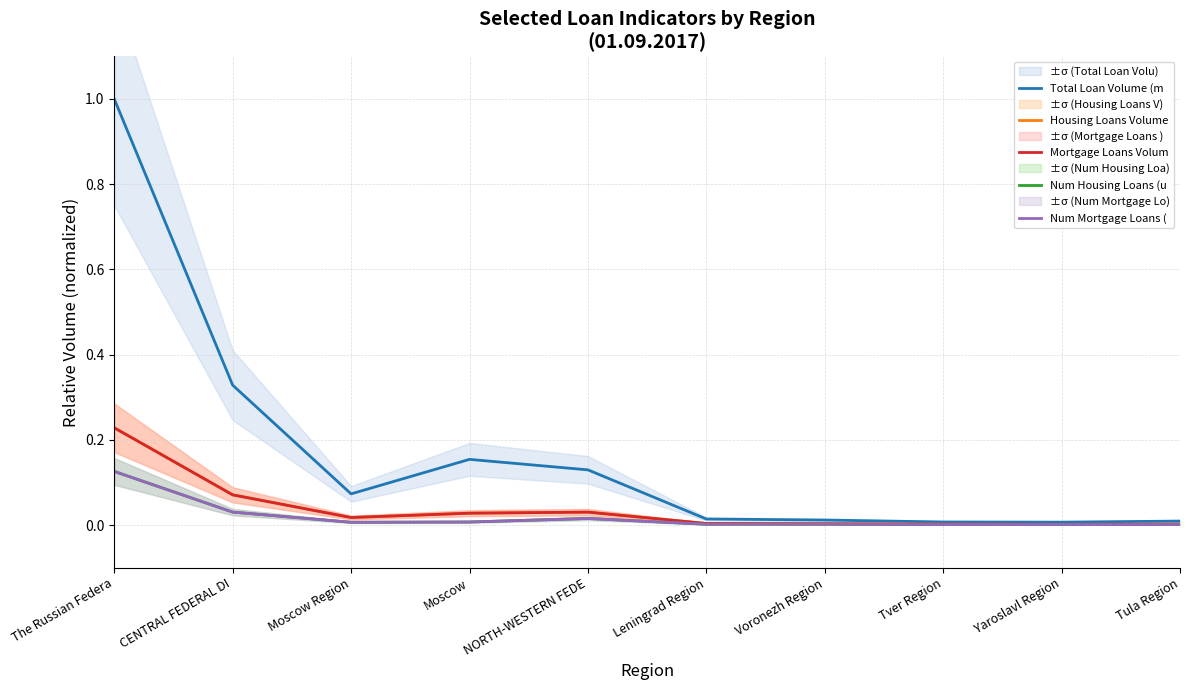

Rank the categories by Total Loan Volume (m value from highest to lowest.

The Russian Federa, CENTRAL FEDERAL DI, Moscow, NORTH-WESTERN FEDE, Moscow Region, Leningrad Region, Voronezh Region, Tula Region, Tver Region, Yaroslavl Region